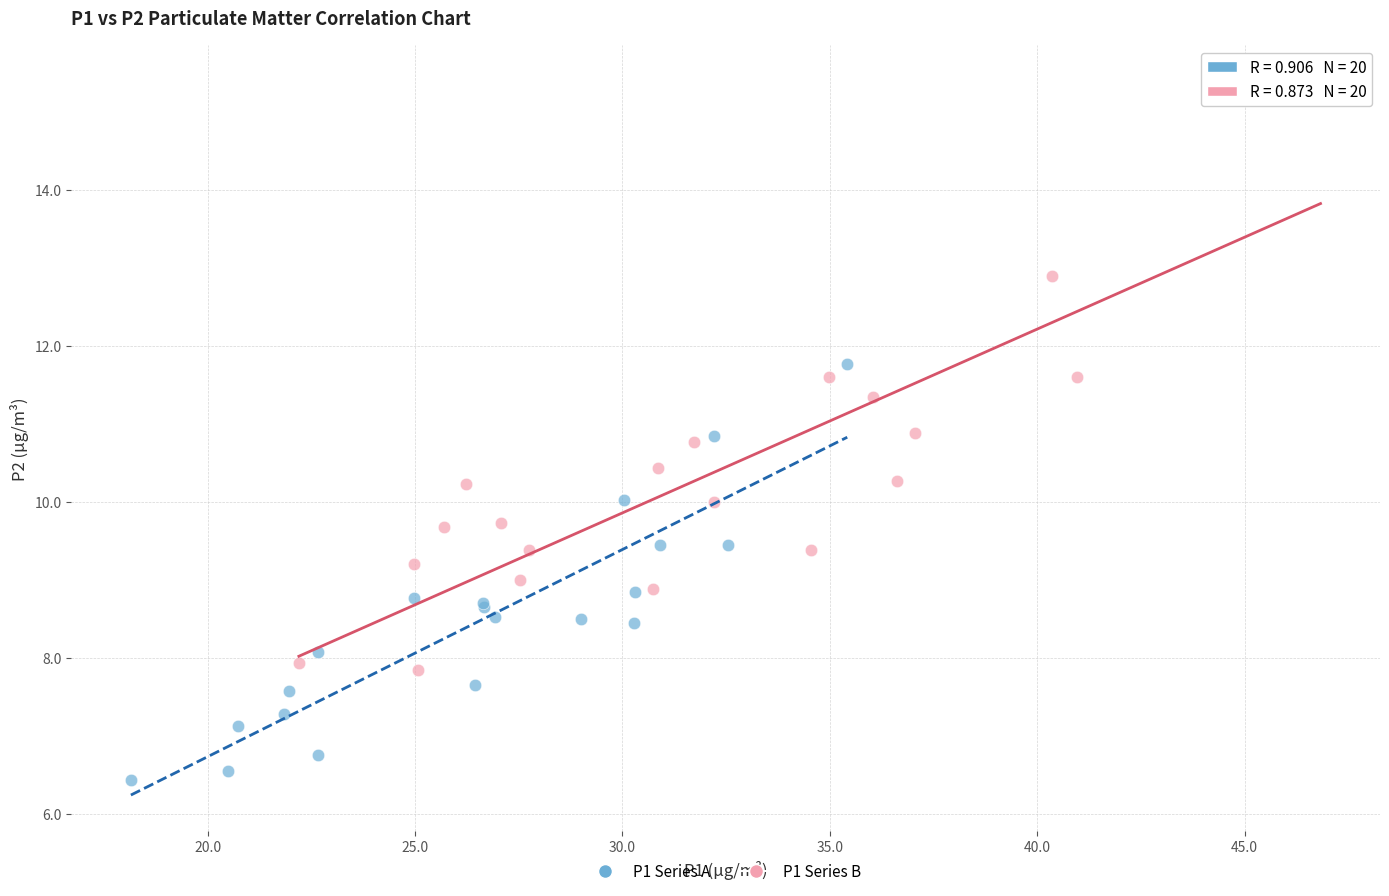

Which series reaches the minimum Y coordinate?

P1 Series A